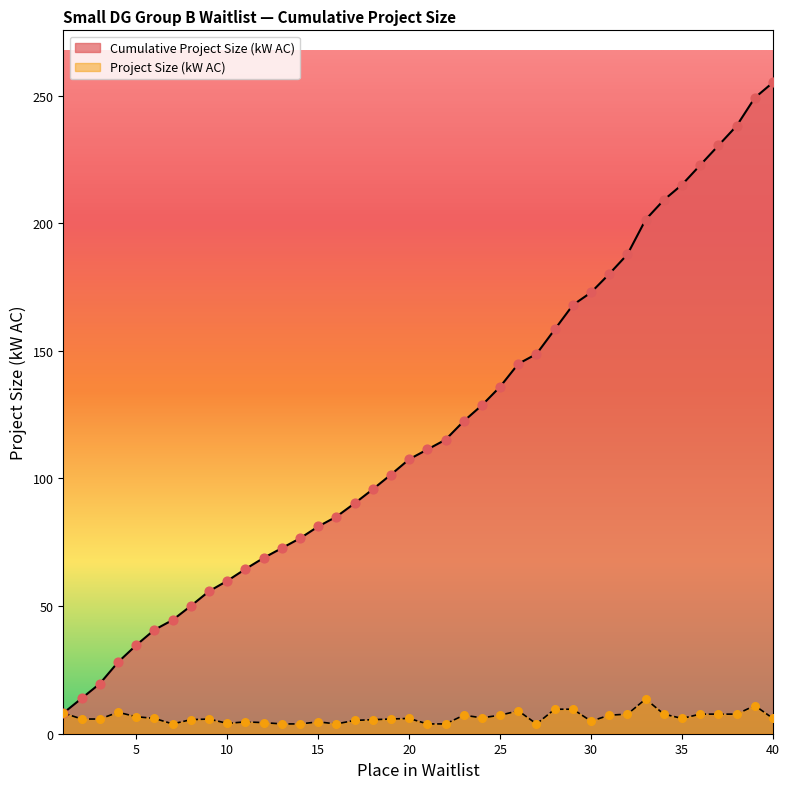

Which series contains the highest Y value?

Place in Waitlist